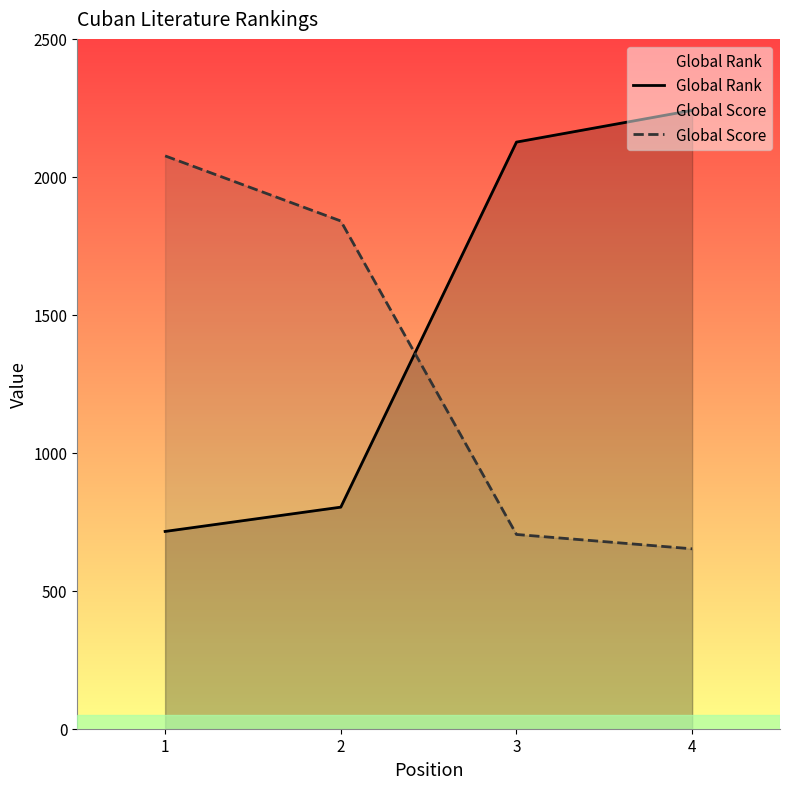

Reading left to right, extract all data points from this chart.

Global Rank: 715	803	2126	2241
Global Score: 2076	1840	704	652